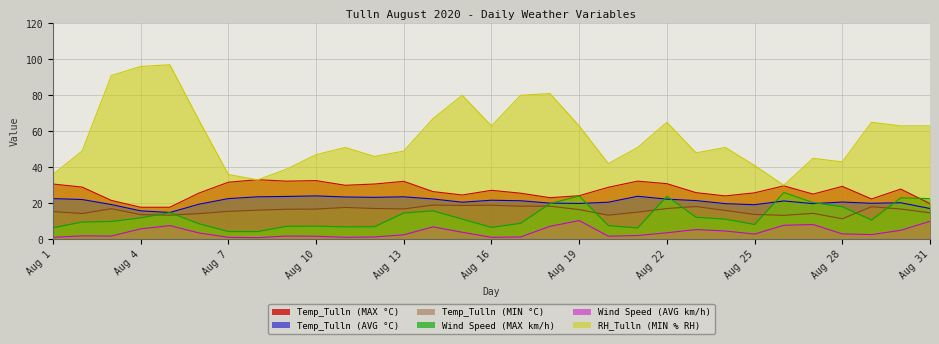

How many distinct data groups are displayed?

6